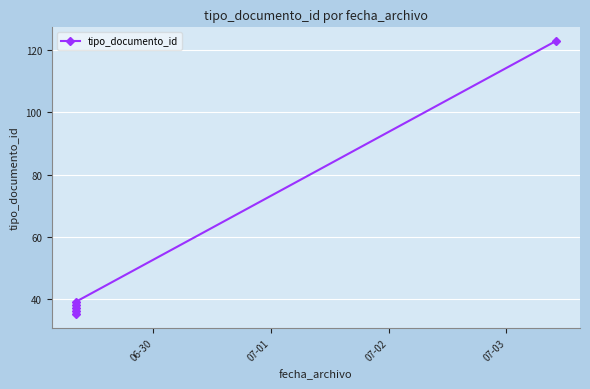

Between 06-30 and 07-03, which is larger?

07-03